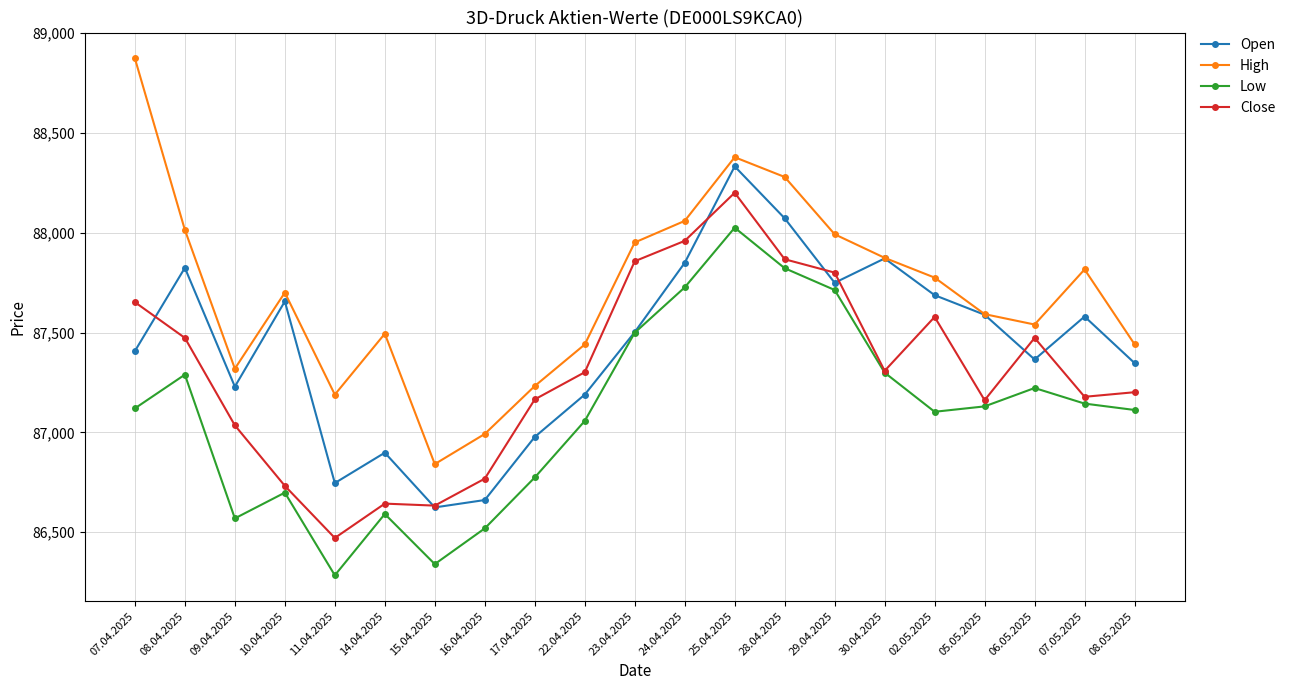

Rank the series by their maximum value, from highest to lowest.

High, Open, Close, Low